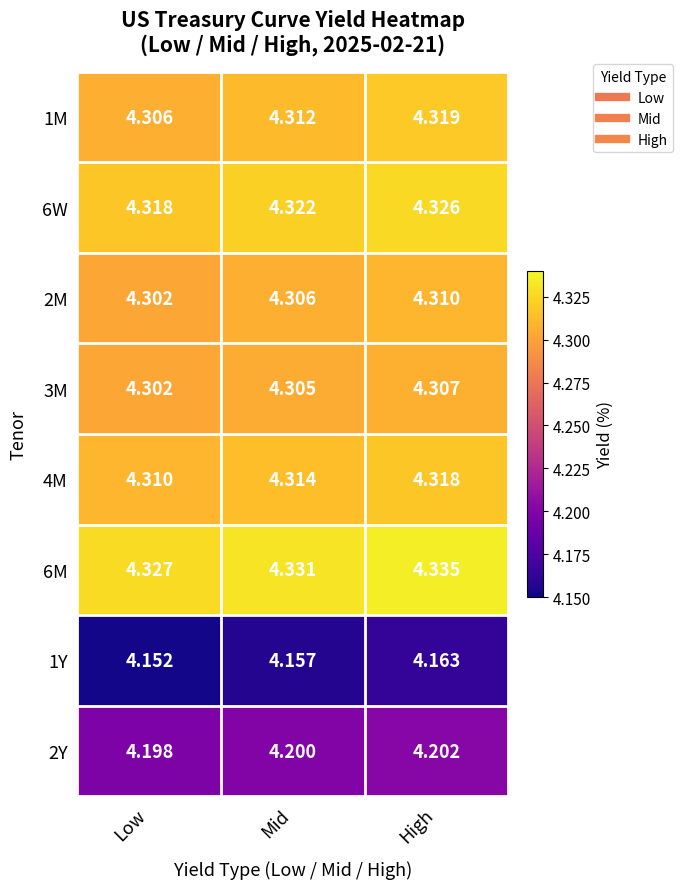

What is the minimum value shown in the chart?

4.2